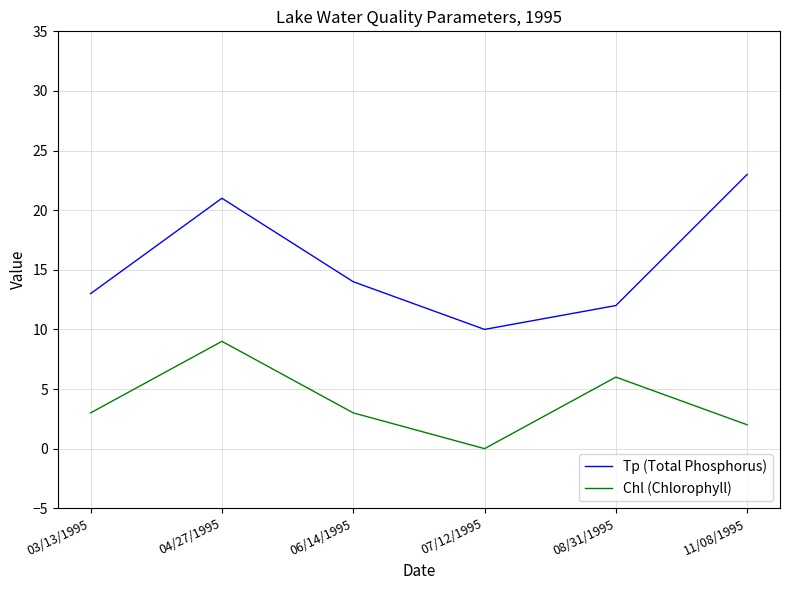

True or false: Tp (Total Phosphorus) has a value of 13 at 03/13/1995.

True